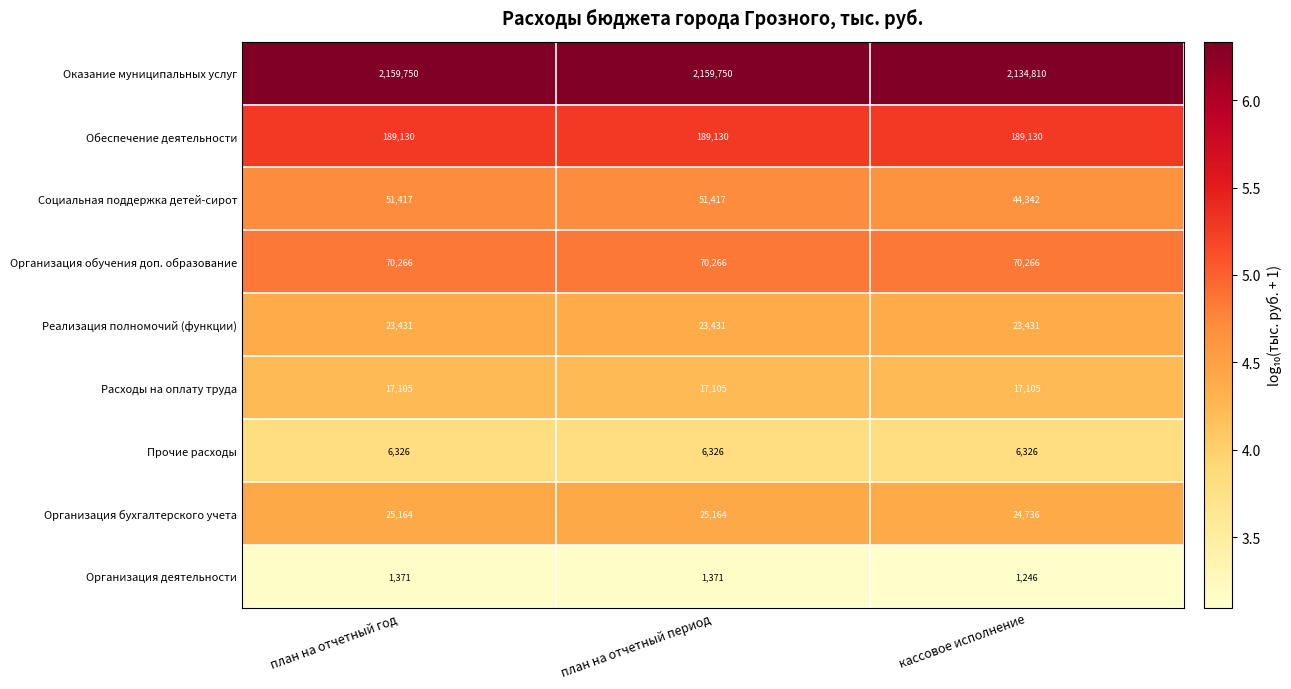

What is the difference between the highest and lowest values at план на отчетный период?

2158379